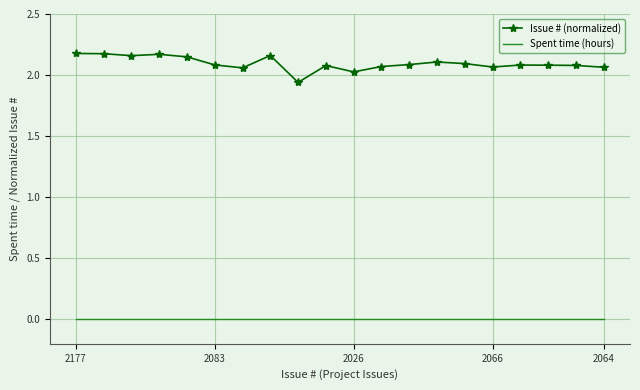

List the series in order of their peak value, highest first.

Issue # (normalized), Spent time (hours)